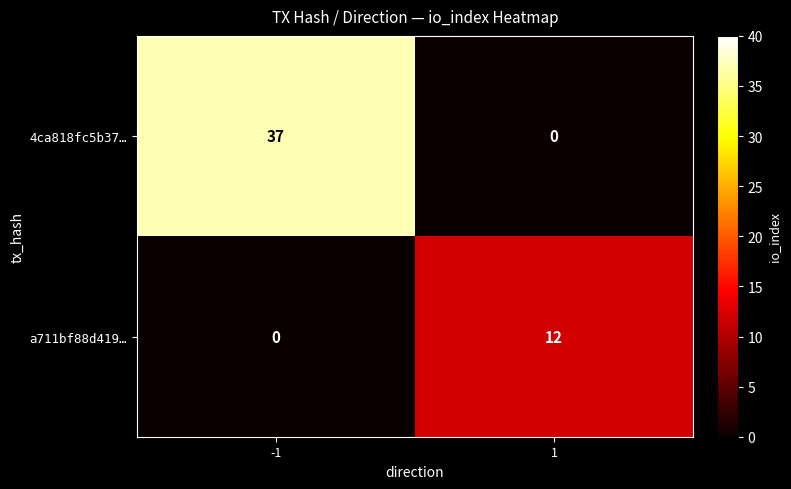

At how many categories does at least one series exceed 1?

2